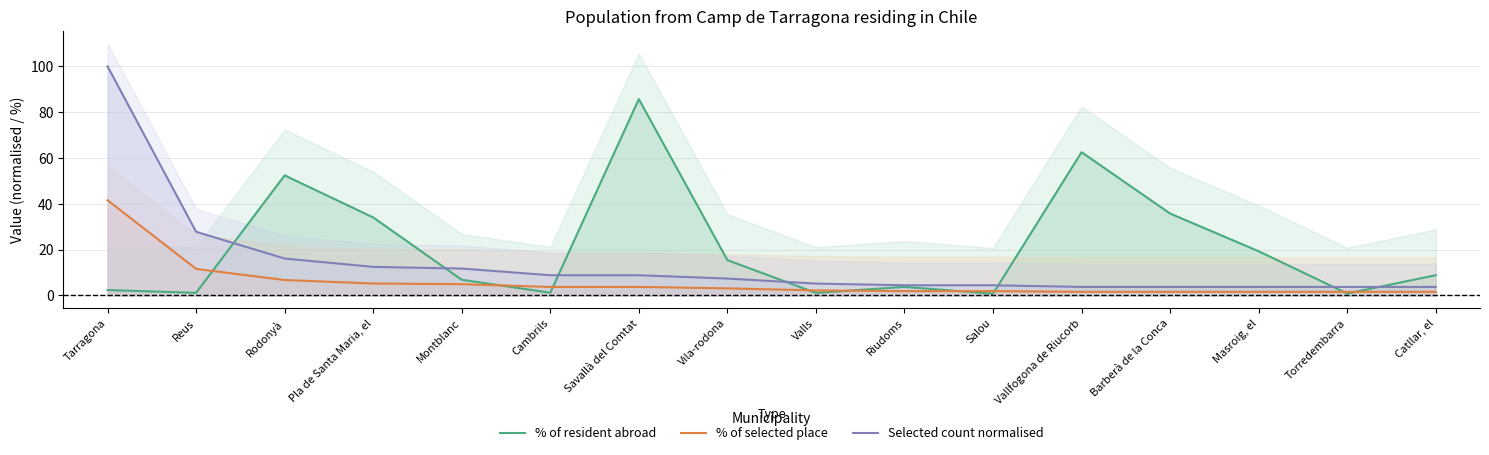

Rank the series at Riudoms from highest to lowest value.

Selected count normalised, % of resident abroad, % of selected place